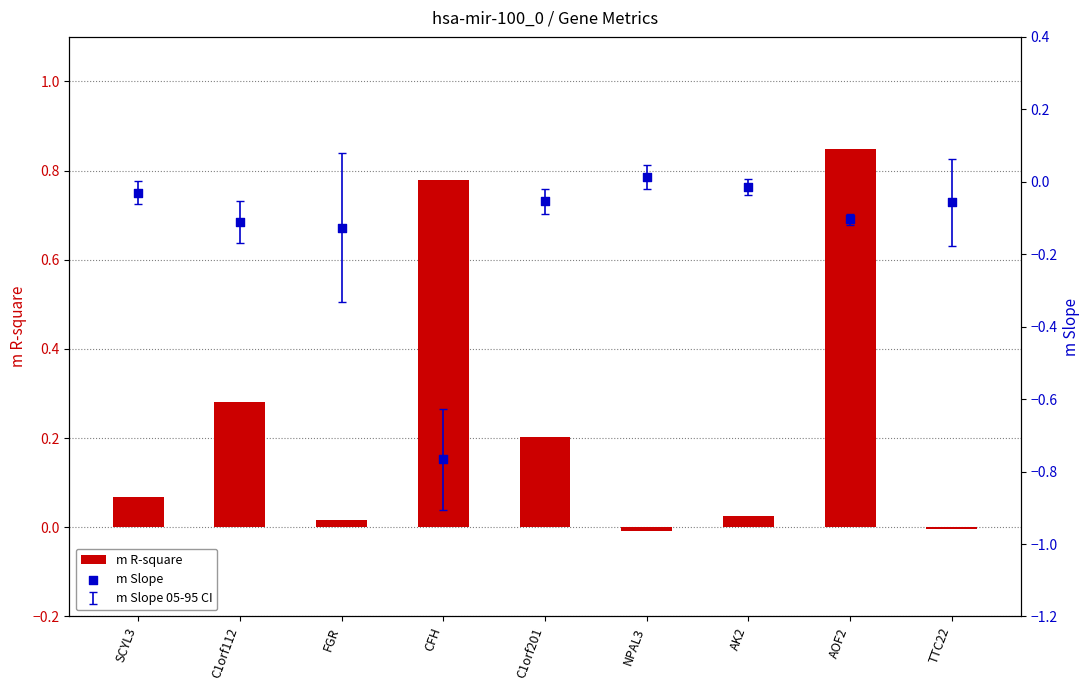

At which category is the sum across all series the highest?

AOF2